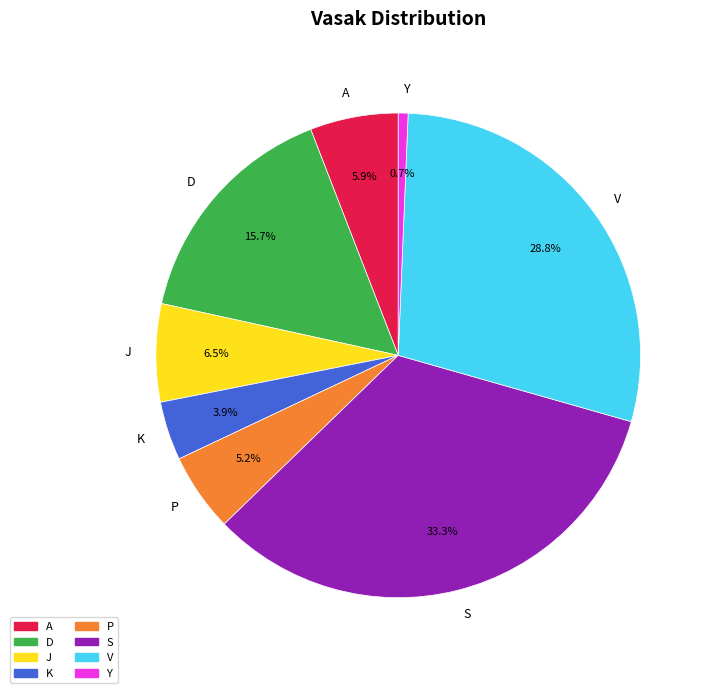

Does K account for over 50% of the chart?

No